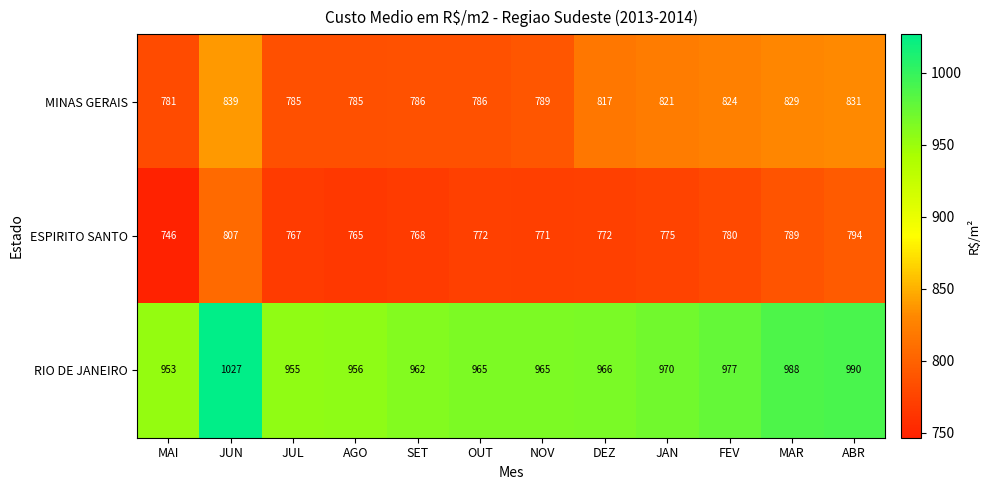

True or false: ESPIRITO SANTO has a value of 765 at AGO.

True